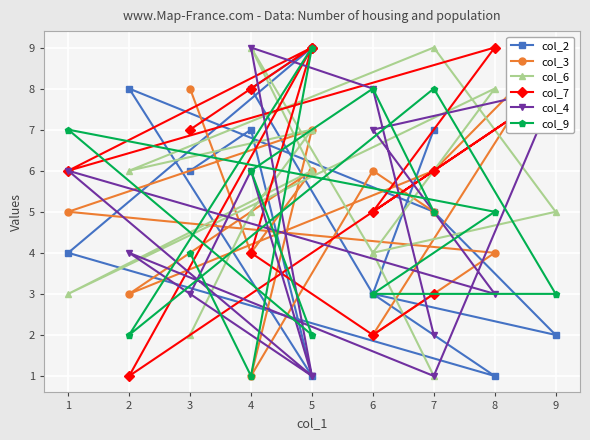

True or false: col_9 and col_2 intersect in this chart.

True